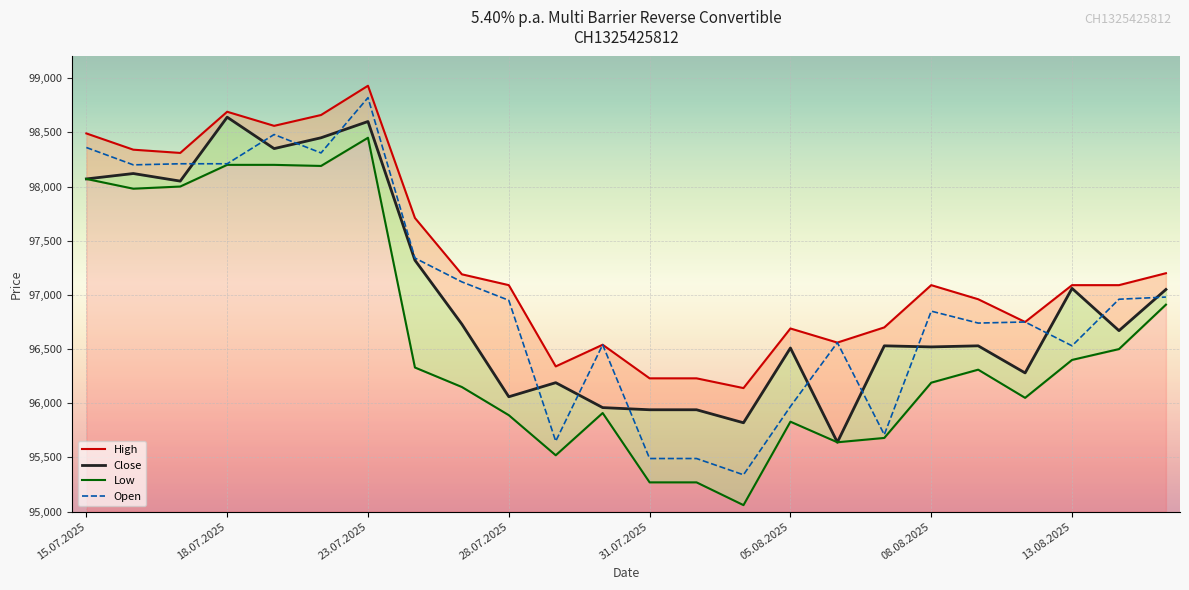

True or false: Low and High intersect in this chart.

False